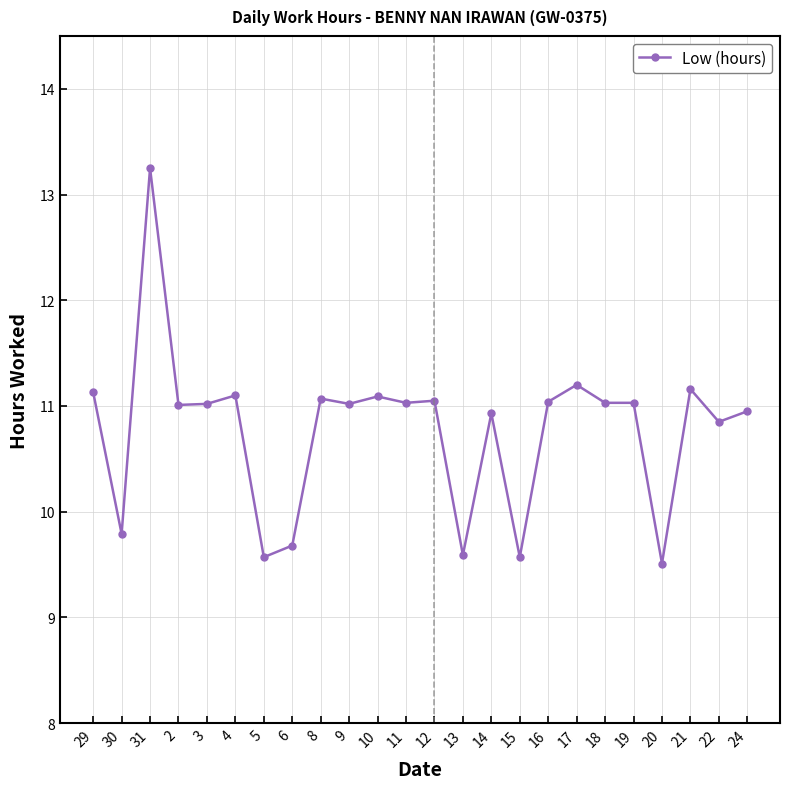

What position from the left is 12?

13